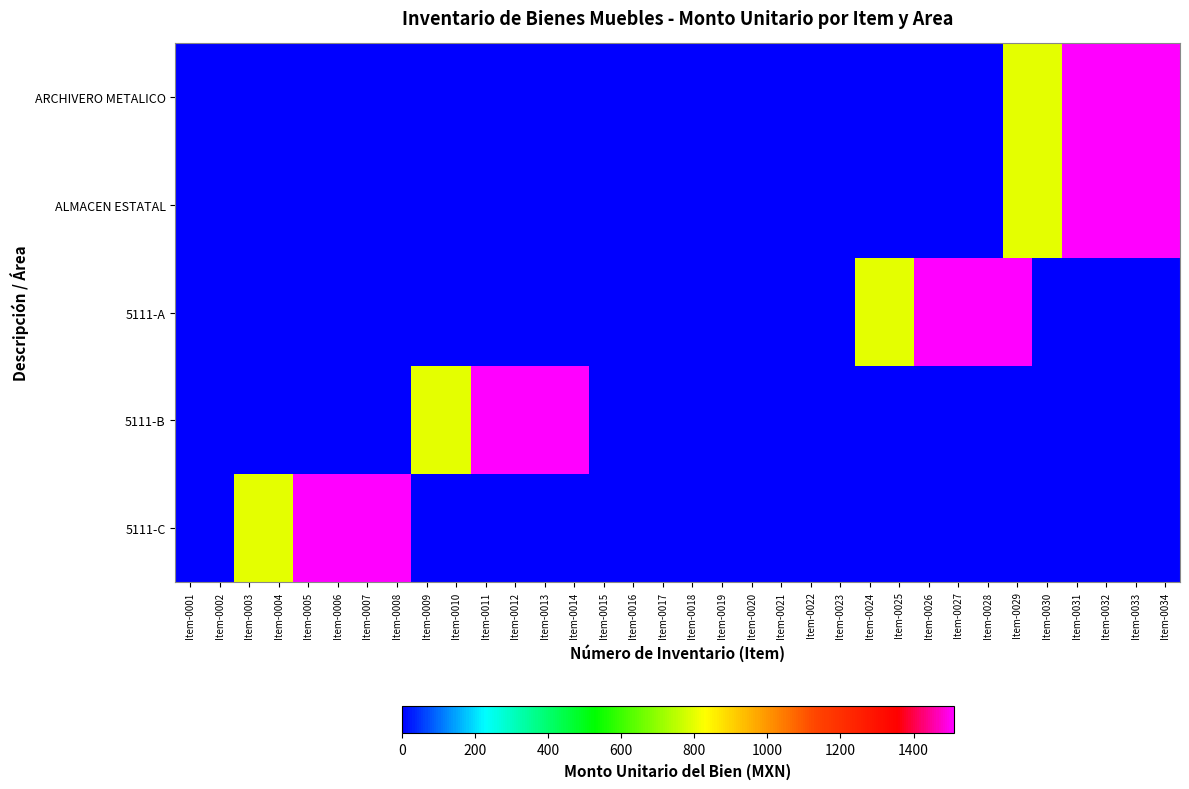

At which category is the sum across all series the highest?

Item-0029